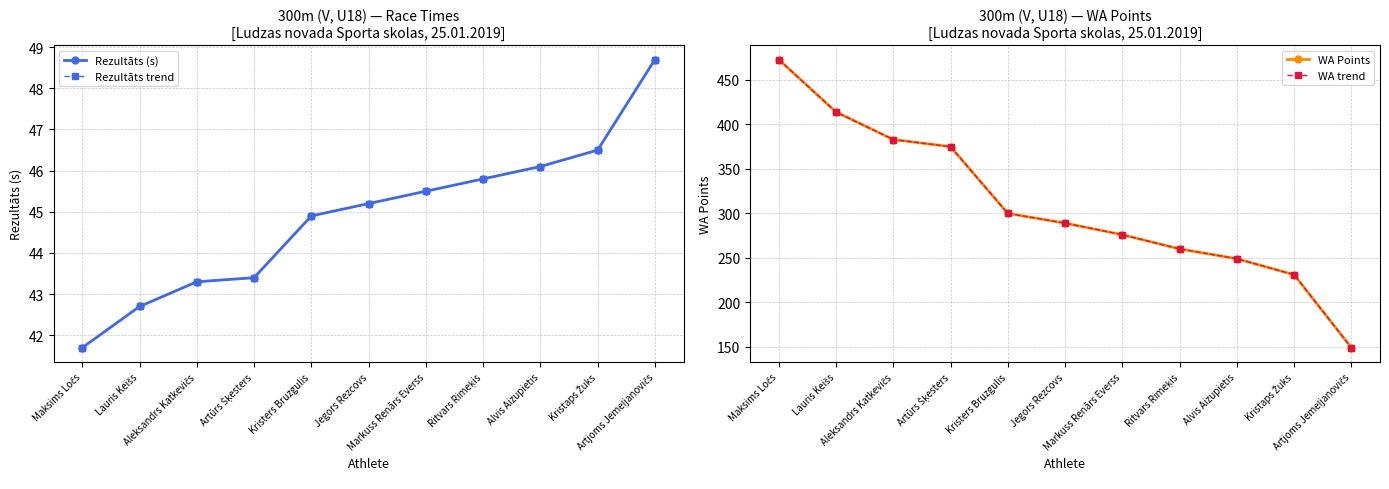

At which category is the sum across all series the highest?

Maksims Ločs